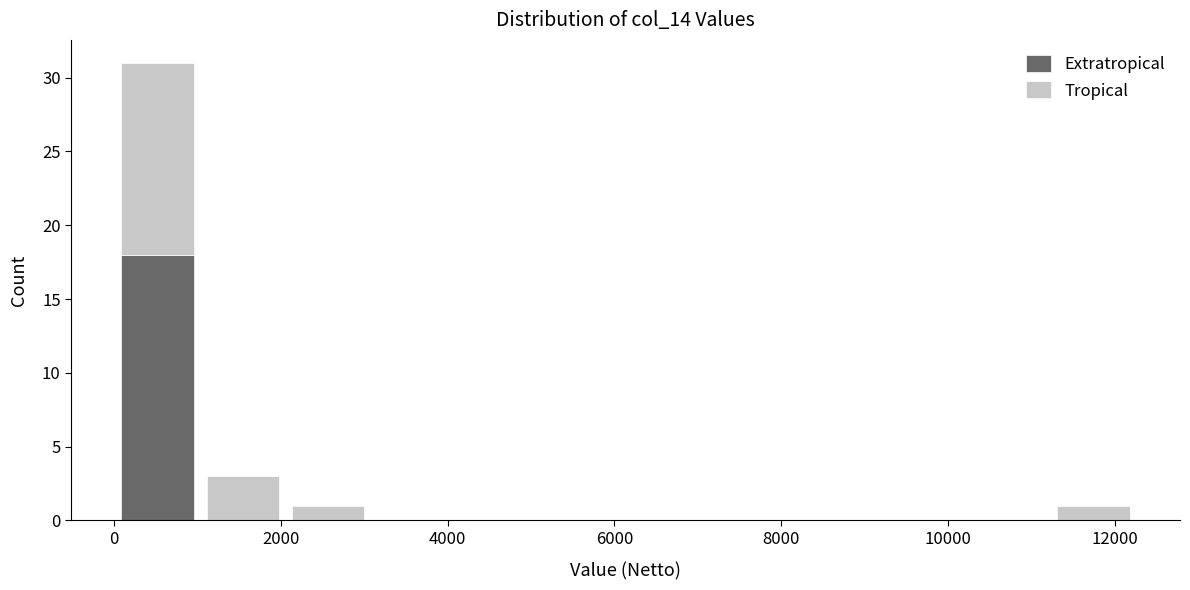

Which range on the x-axis has the tallest stacked bar (by total height)?

0 to 1000